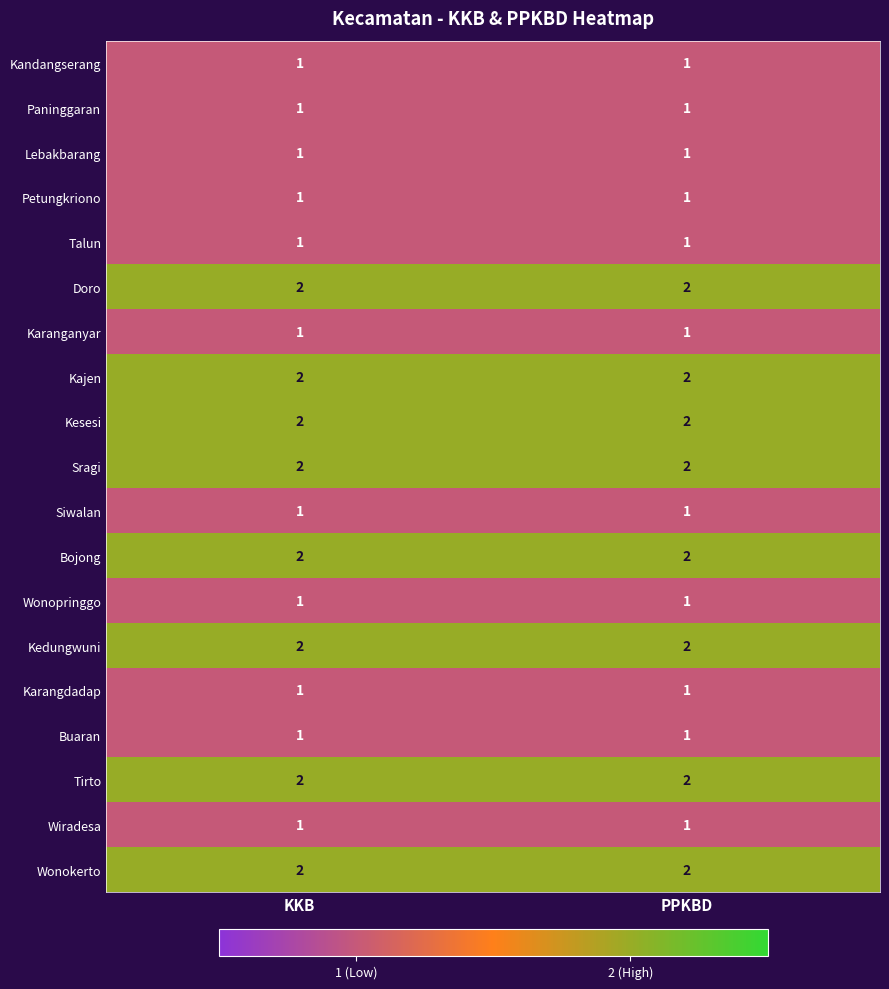

Is it true that Sragi equals 2 at KKB?

True